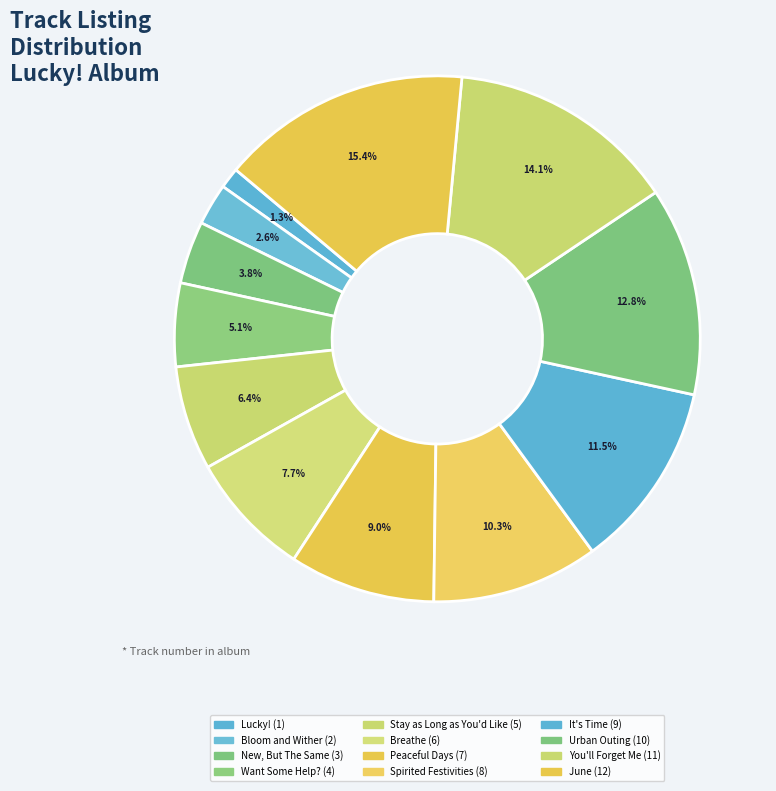

How many slices are in this pie chart?

12